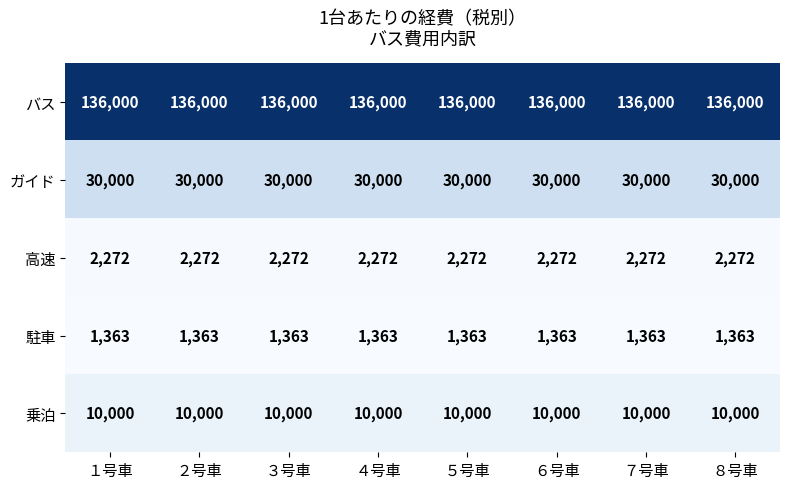

How many data points does each series have?

8